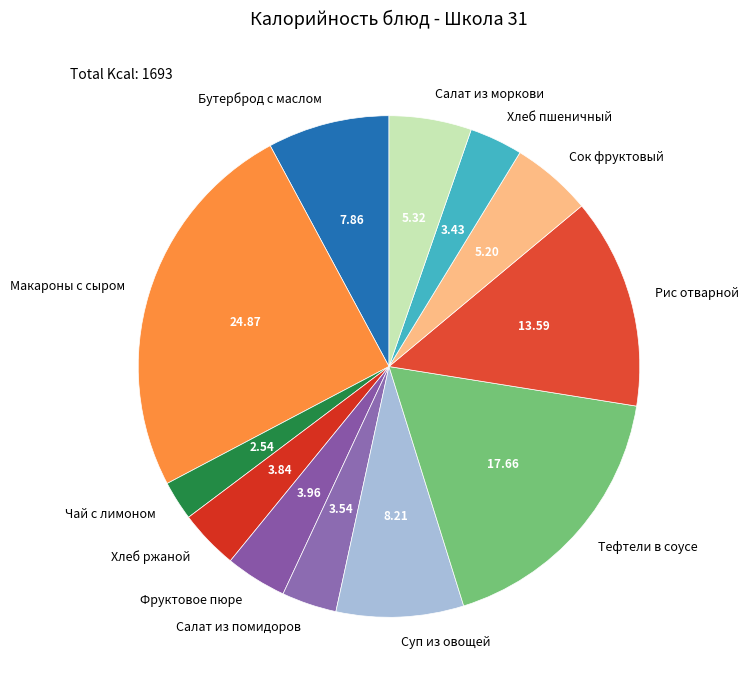

What is the smallest slice in the pie chart?

Чай с лимоном